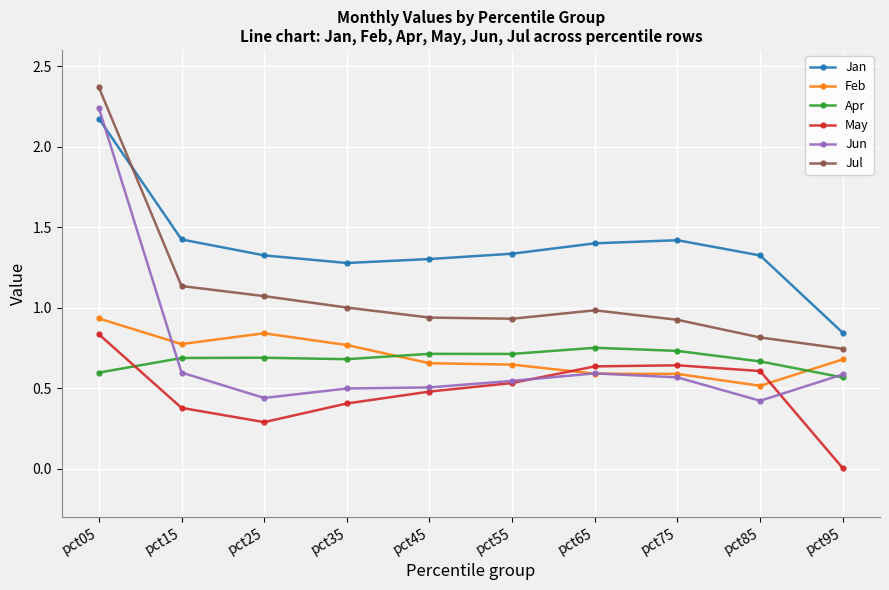

Which series has the largest total across all categories?

Jan